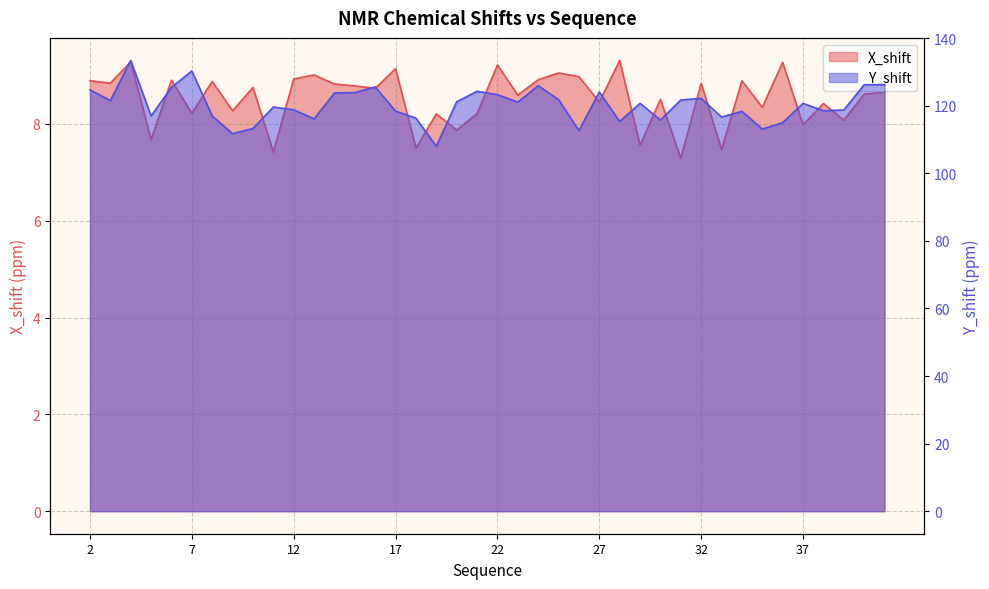

What is the total value across all series at 5?

124.6